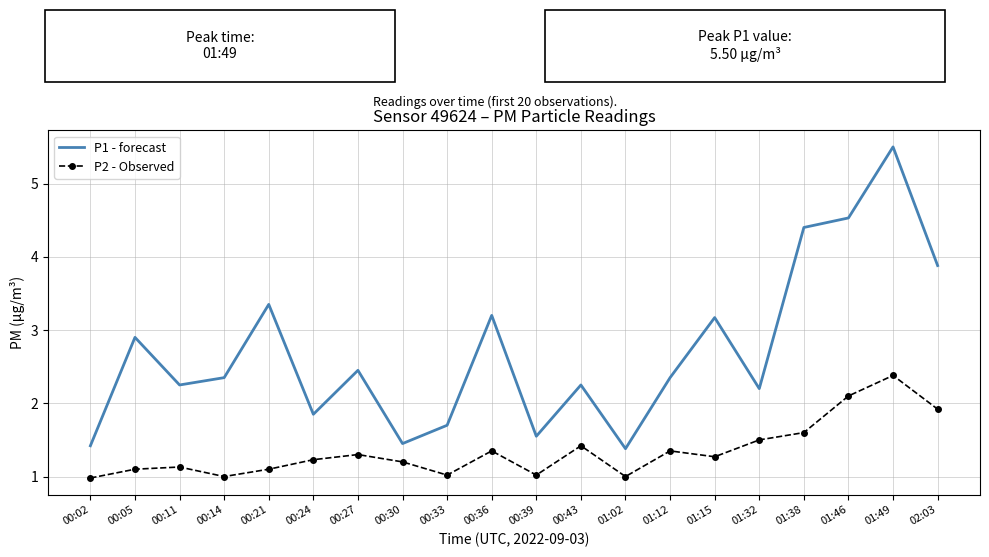

The P2 - Observed series shows 0.7 at 00:11. True or false?

False